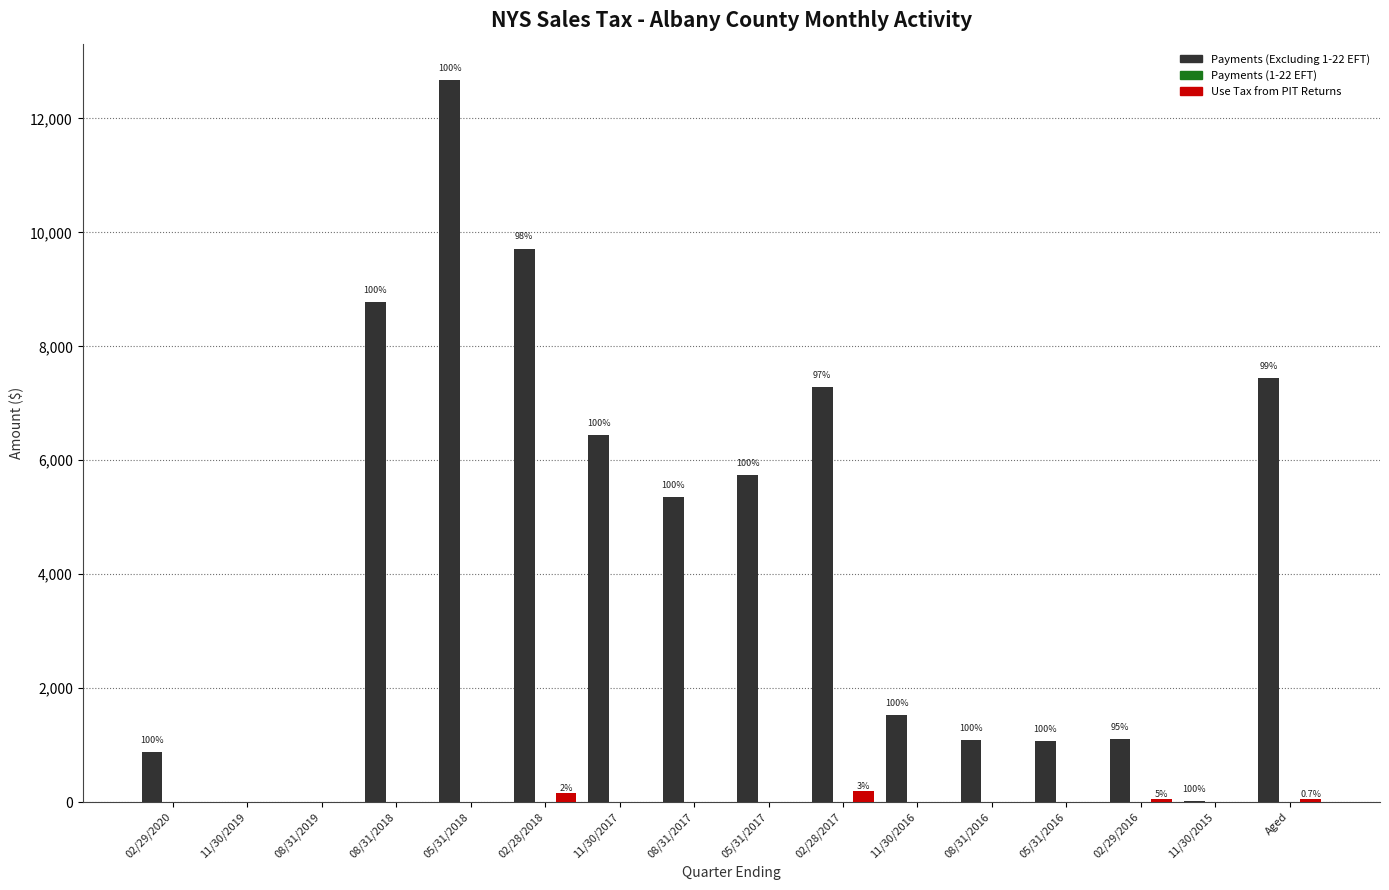

Are the bars grouped side by side (vs. stacked)?

Yes